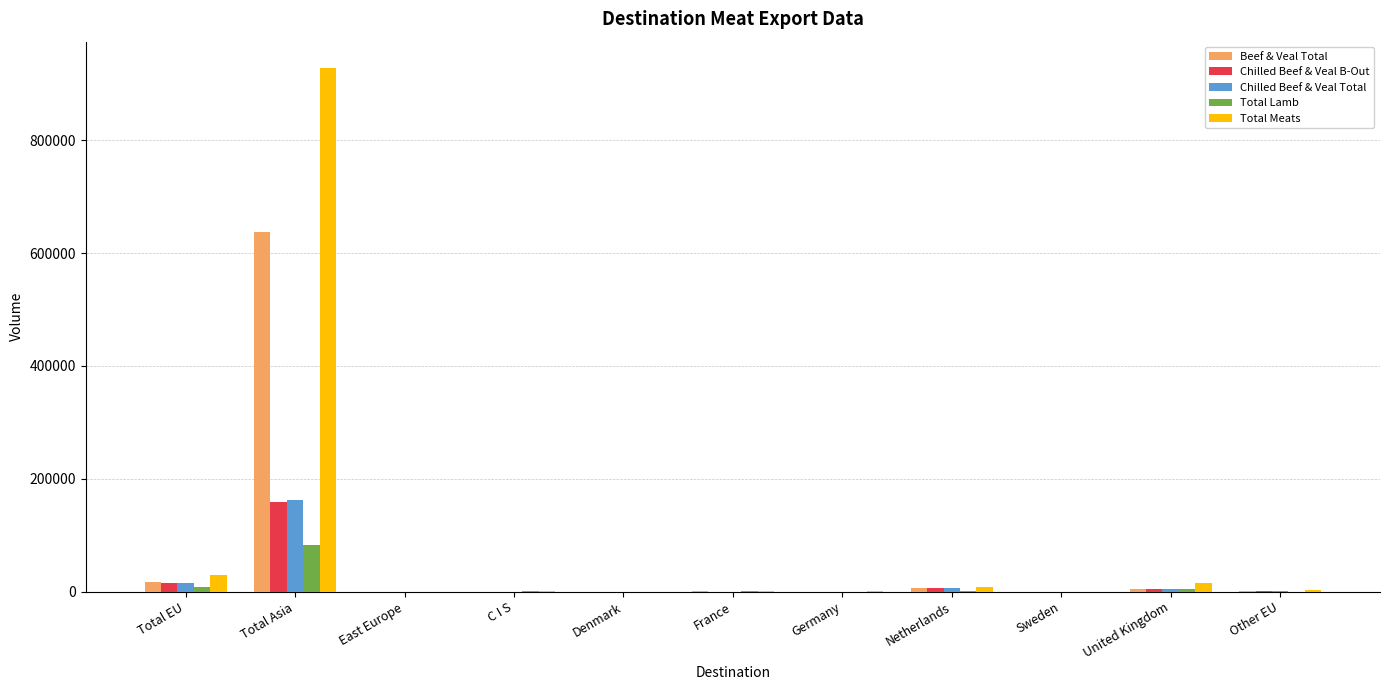

At which category is the sum across all series the highest?

Total Asia